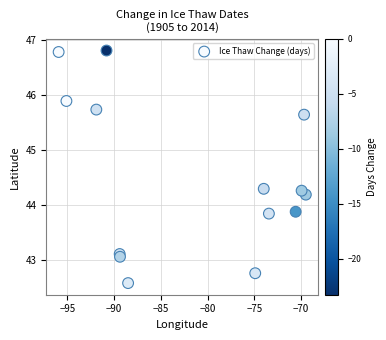

What is the range of Y values (max minus min)?

4.2